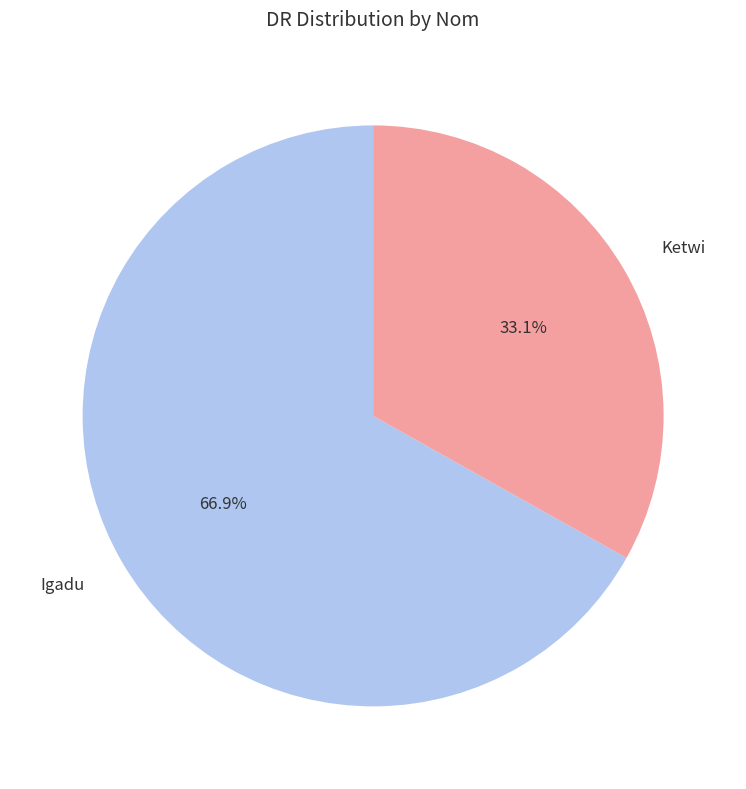

Which has a higher value, Igadu or Ketwi?

Igadu